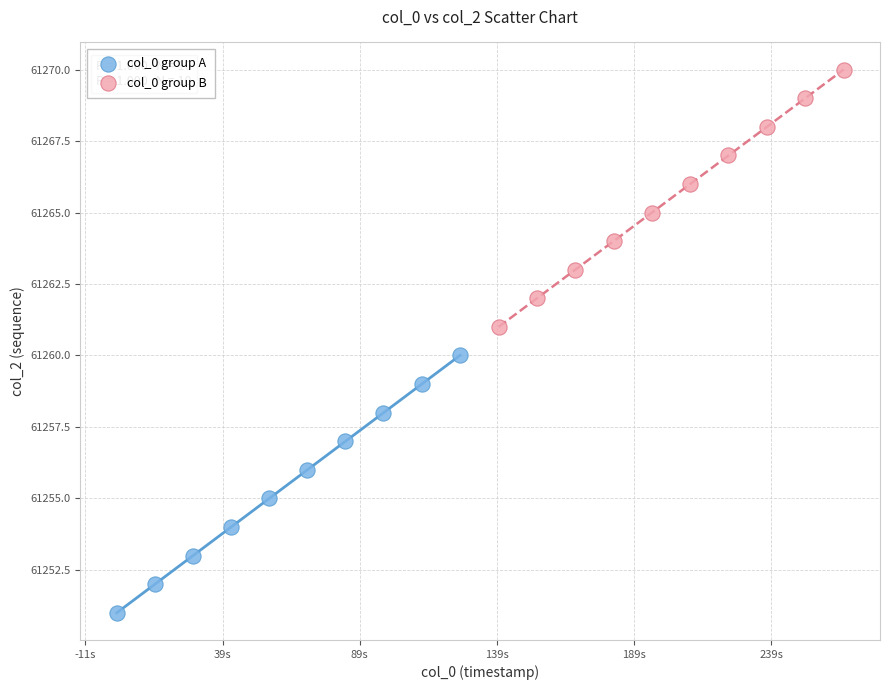

Which series contains the lowest Y value?

col_0 group A